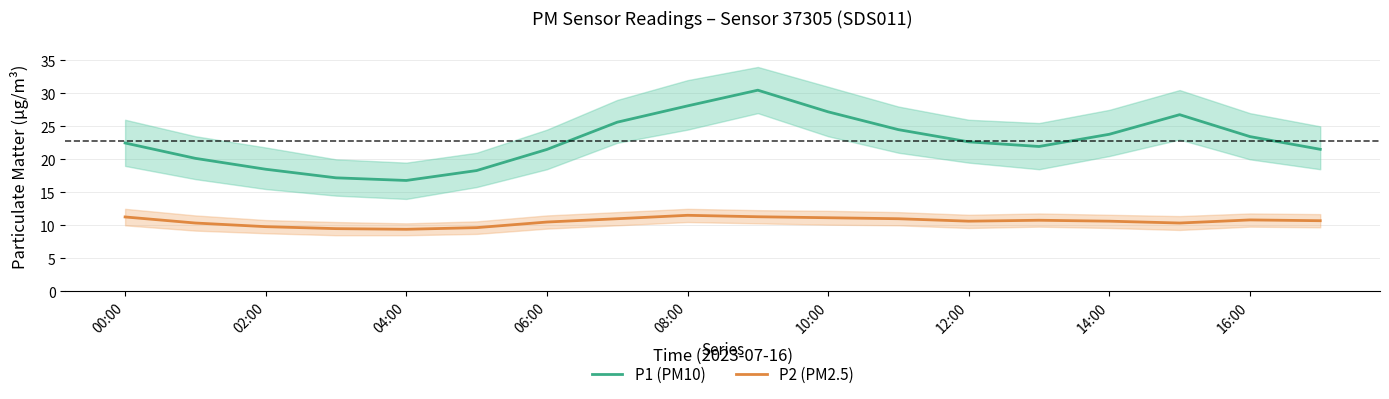

The value of P1 (PM10) at 06:00 is 30.2. True or false?

False